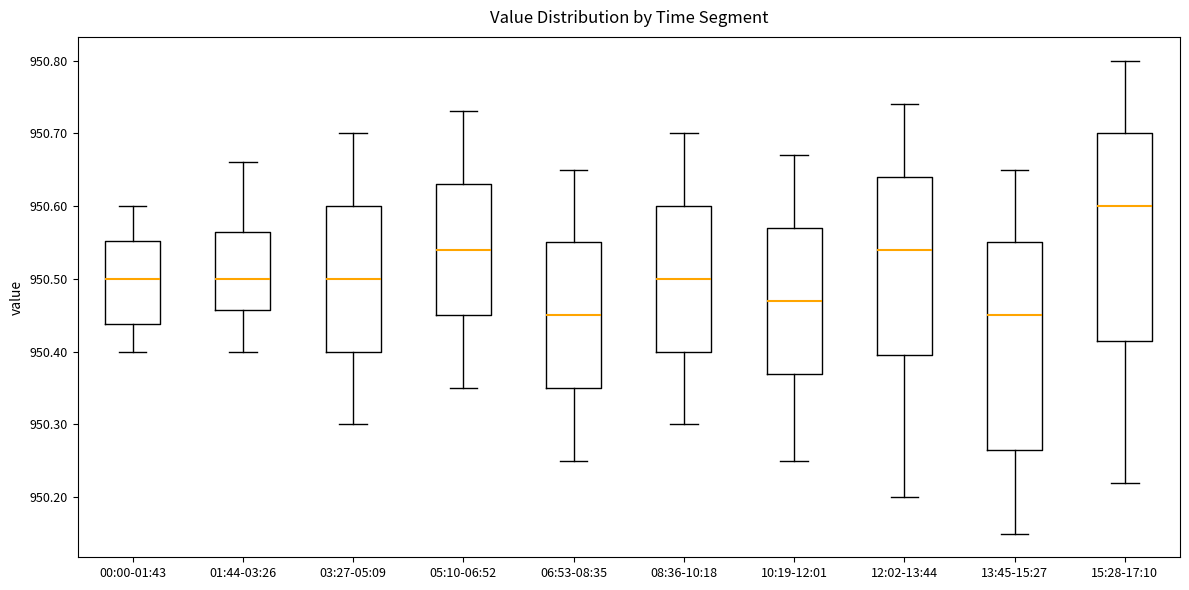

Where is the upper edge of the box for 05:10-06:52 on the y-axis? The values are not printed on the chart, so give them approximately, as read against the axis.

950.63